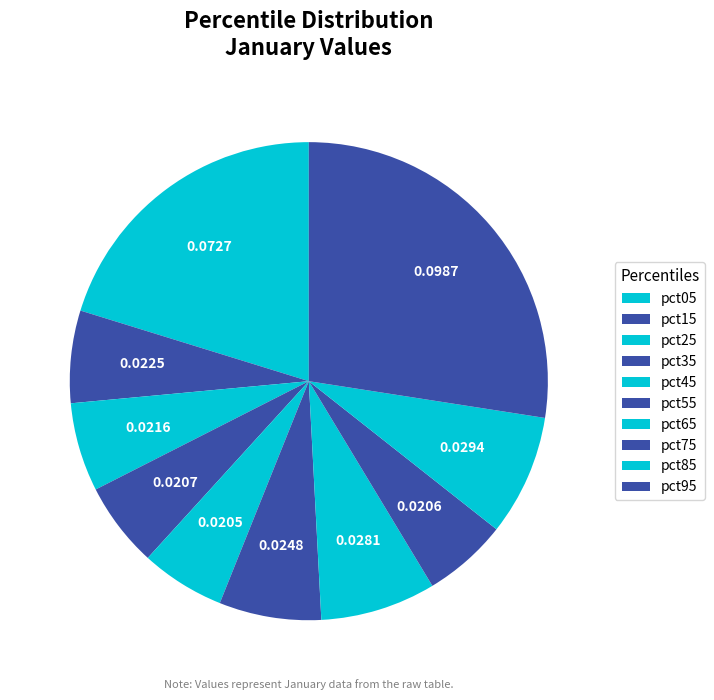

To the nearest percent, what is the difference between the pct25 and pct65 slice percentages?

2%